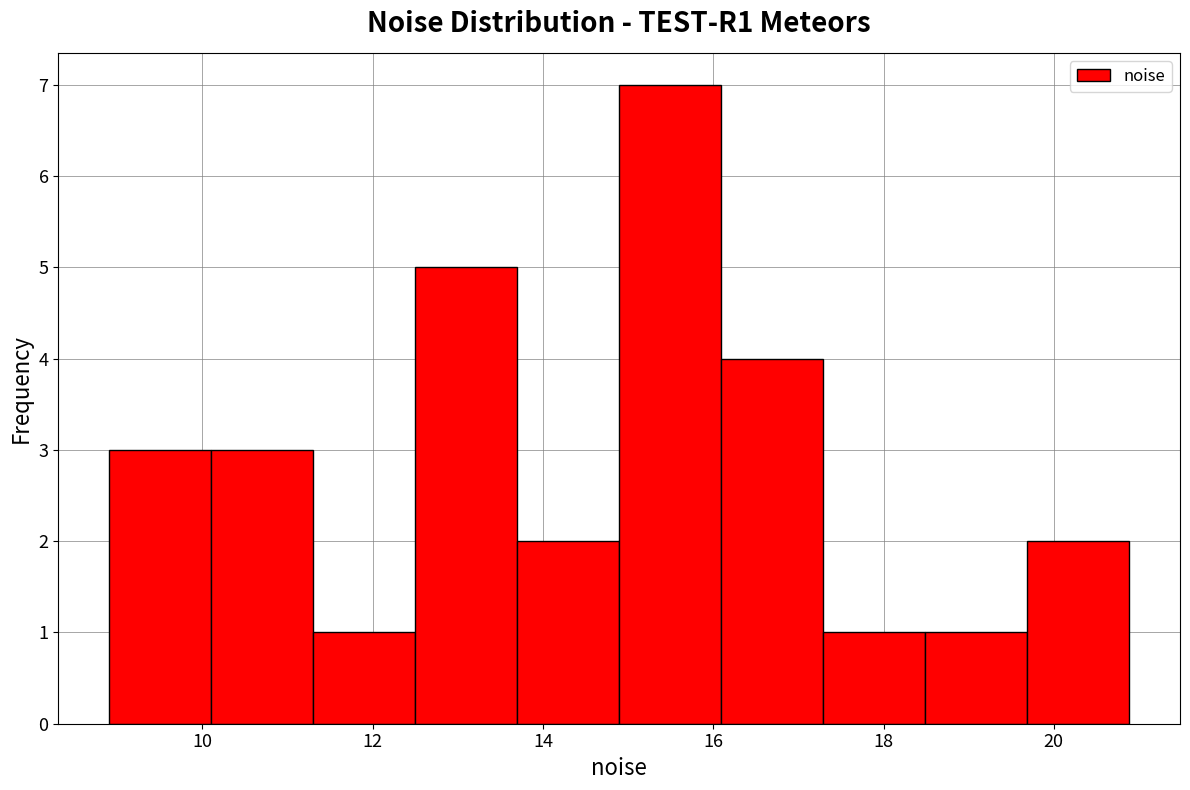

How tall is the bar that spans 14.8 to 16.0 on the x-axis? Neither the bar edges nor the heights are printed on the chart, so give them approximately, as read against the axes.

7